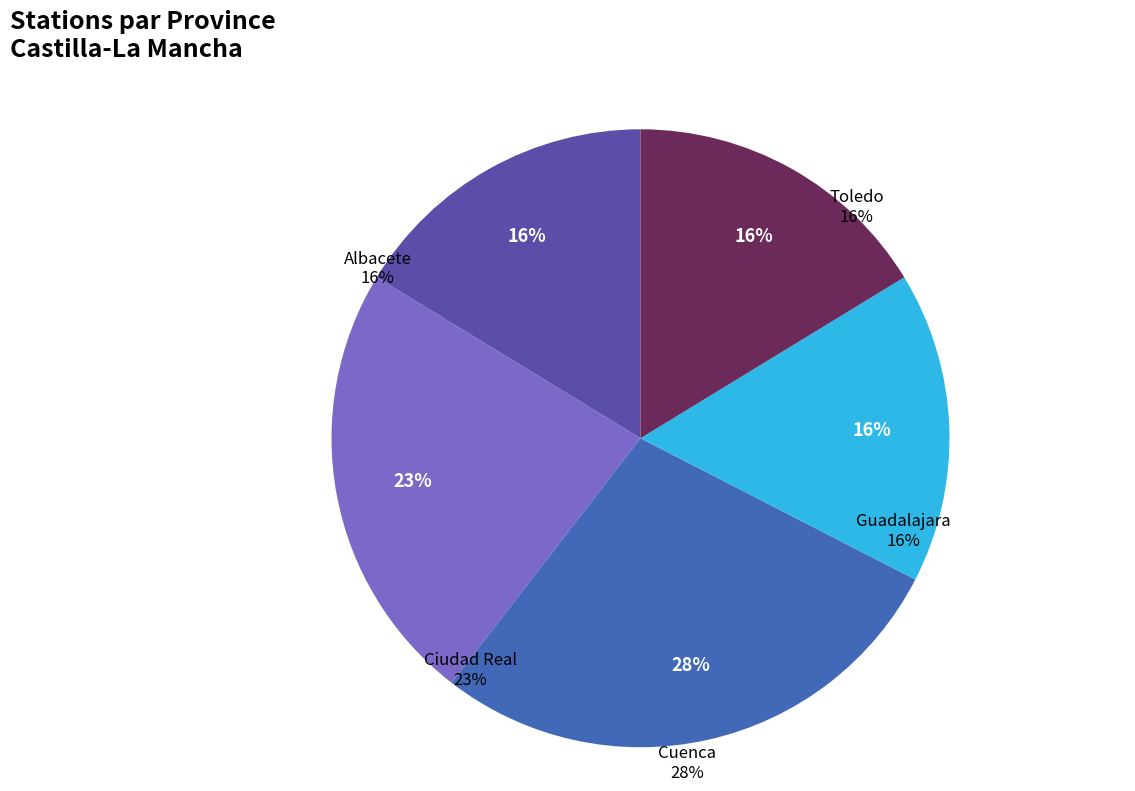

Is it true that Guadalajara is 6% of the pie?

False